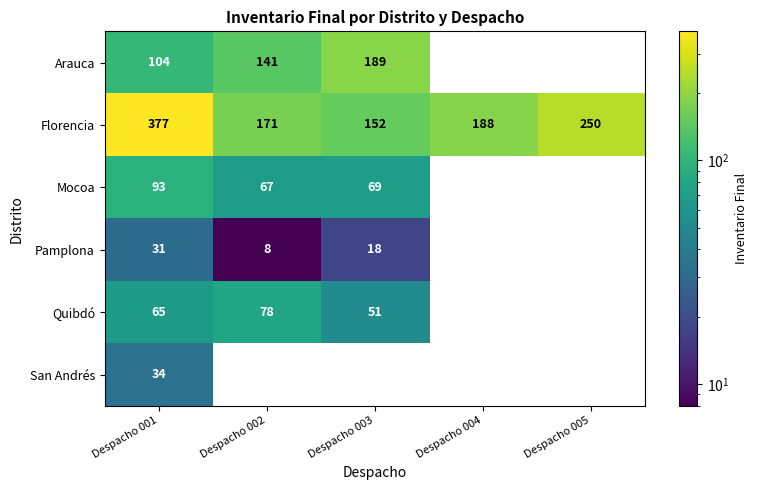

What is the difference between the Pamplona values at Despacho 002 and Despacho 001?

23